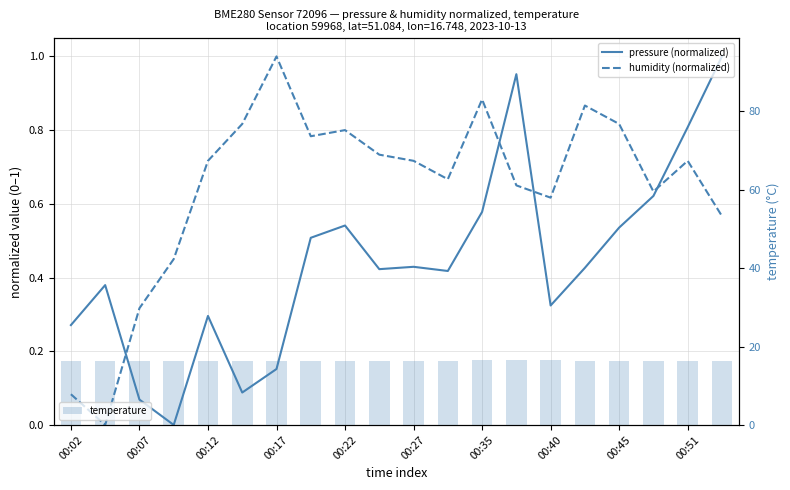

The humidity (normalized) series shows 0.2 at 11. True or false?

False